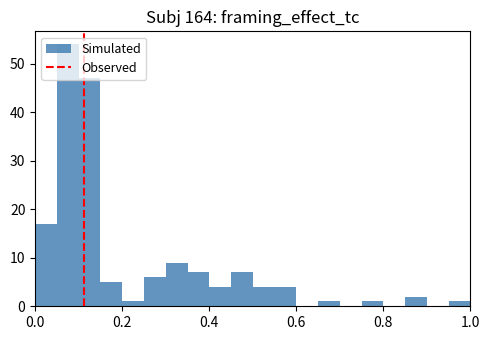

Around what value on the x-axis is the tallest bar? Give the approximate position of its centre, as read against the axis.

0.08